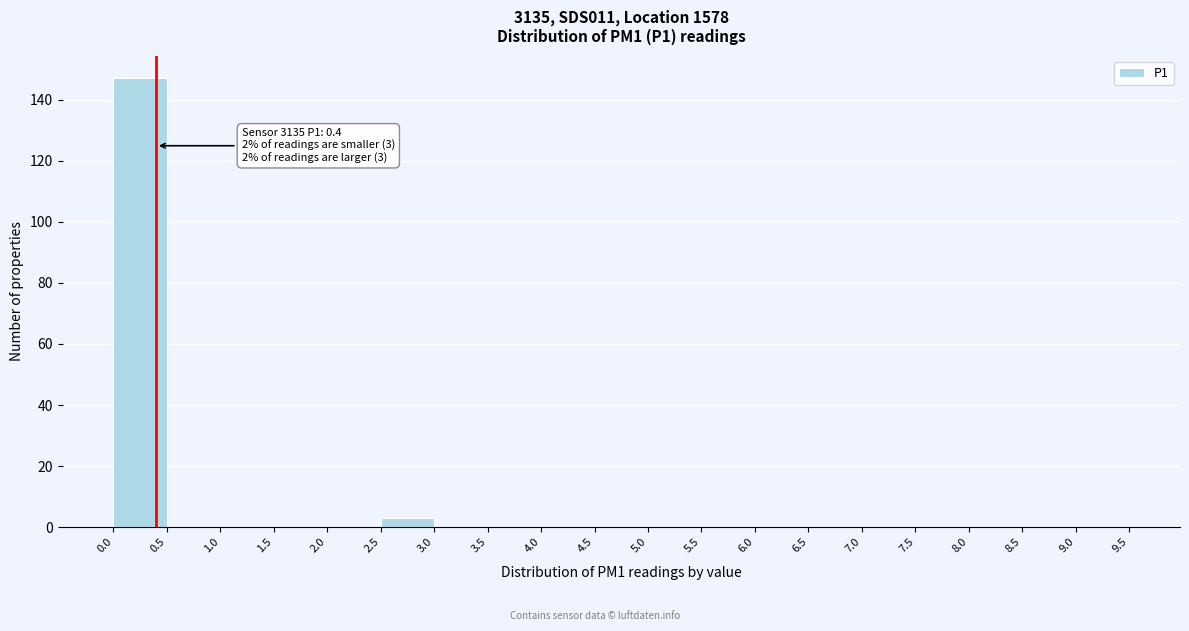

Over which range of the x-axis is the bar tallest?

0.0 to 0.5